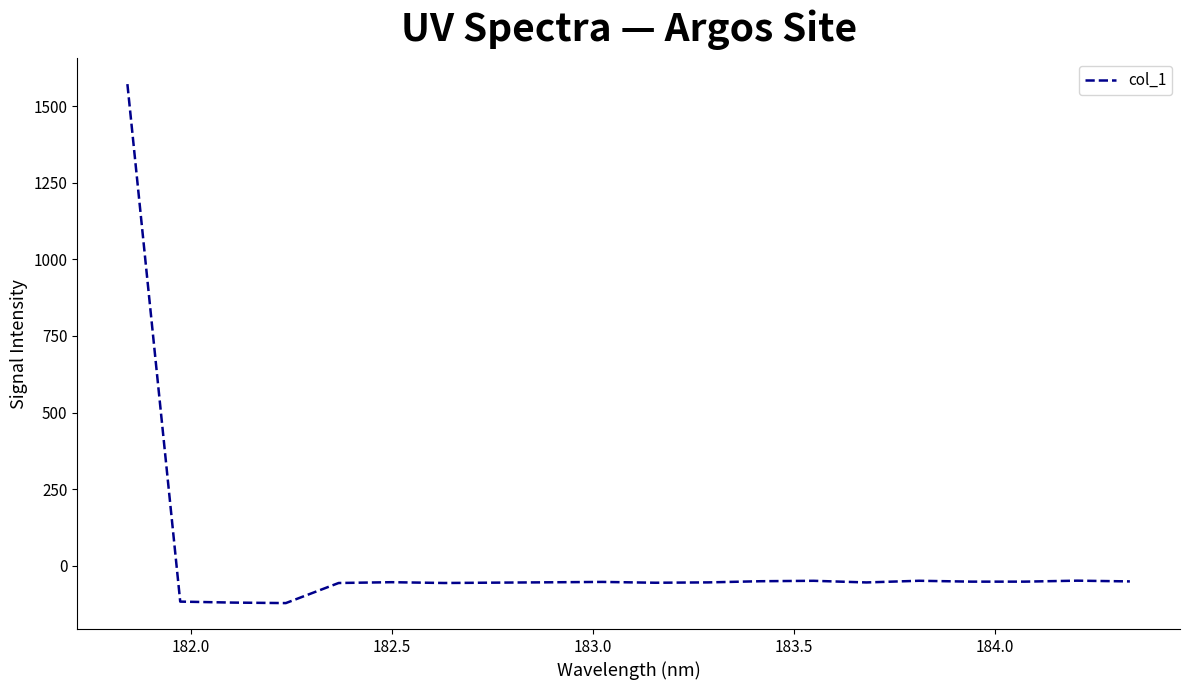

What is the greatest value displayed?

1572.2